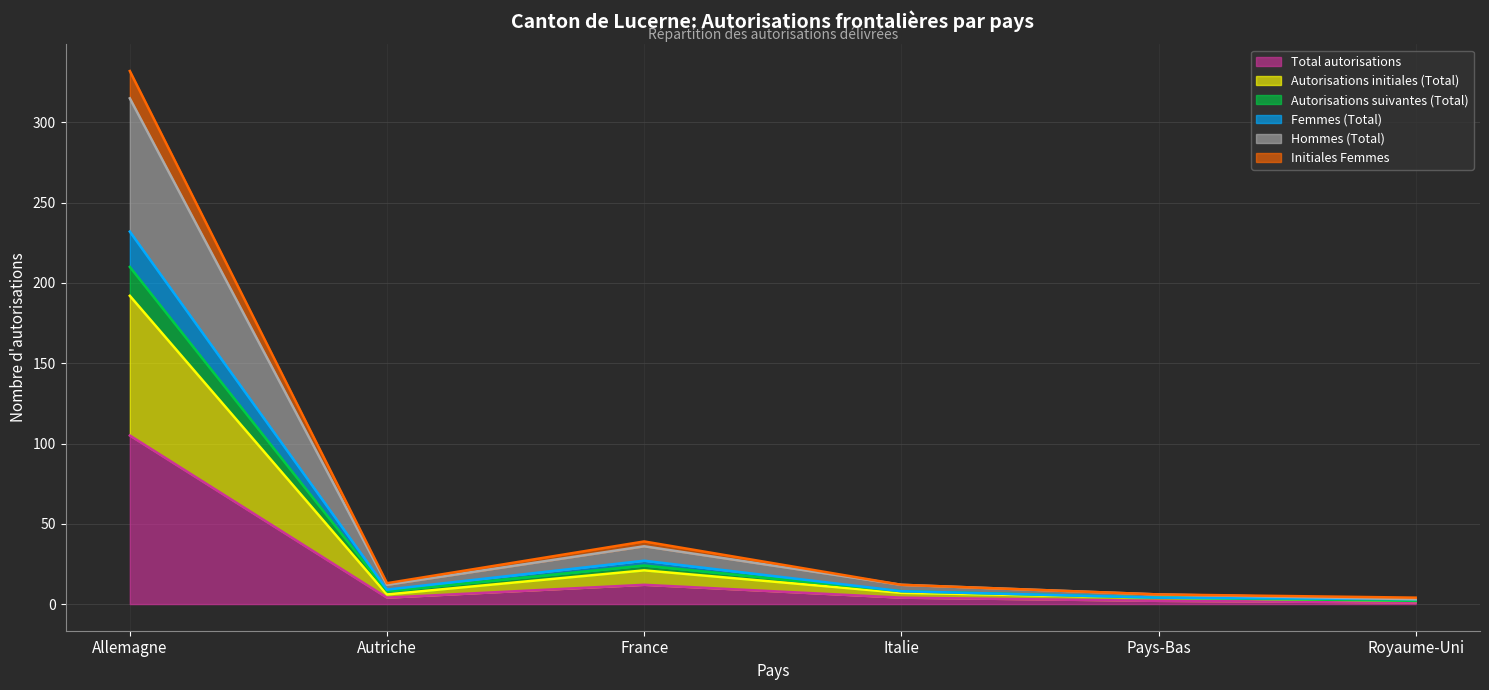

True or false: Femmes (Total) and Autorisations suivantes (Total) intersect in this chart.

False